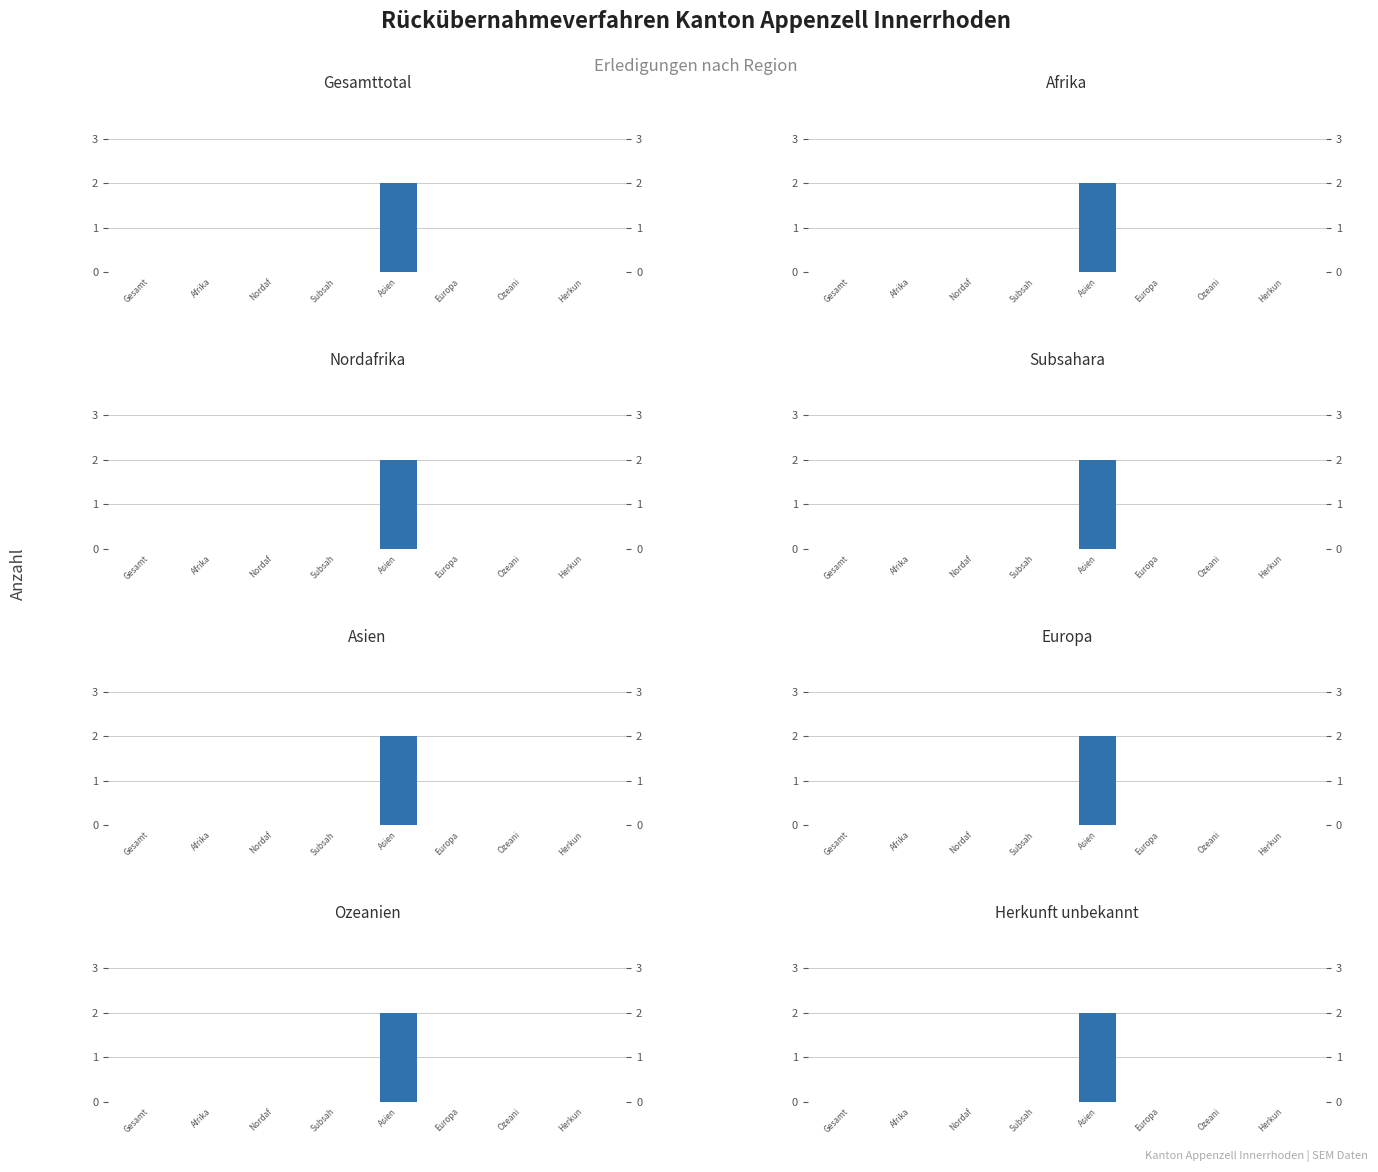

What position from the right is Subsah?

5